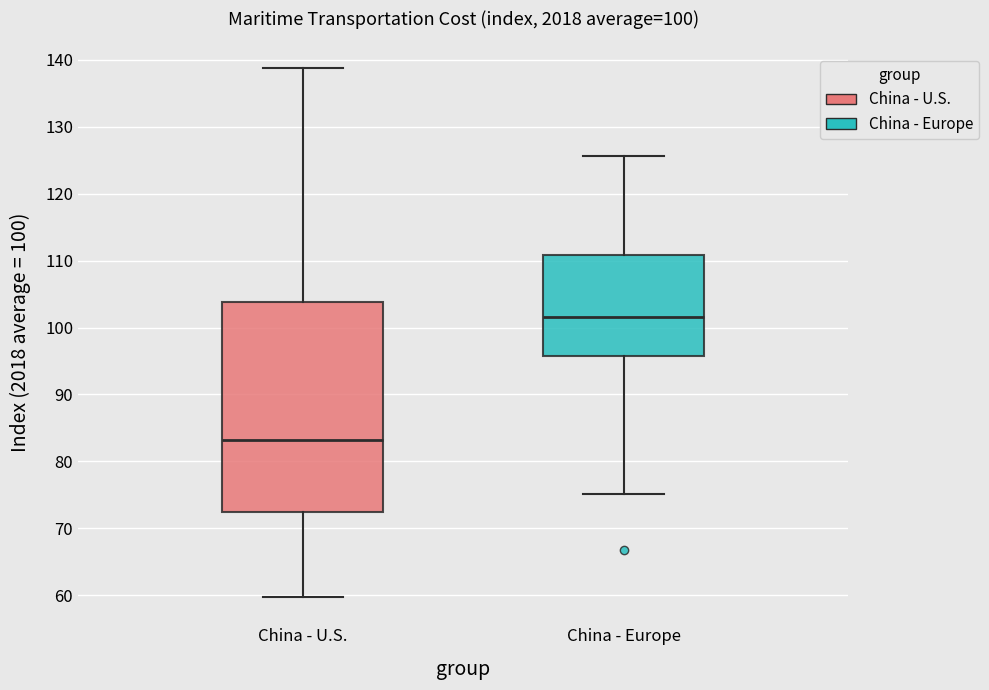

Which box's median line is the lowest?

China - U.S.